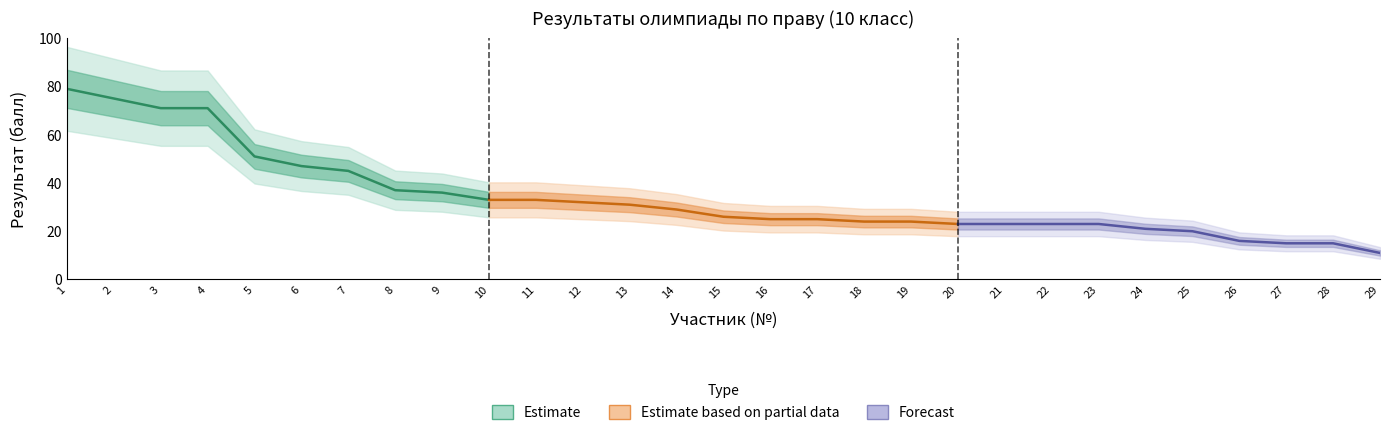

What is the sum of all values?

984